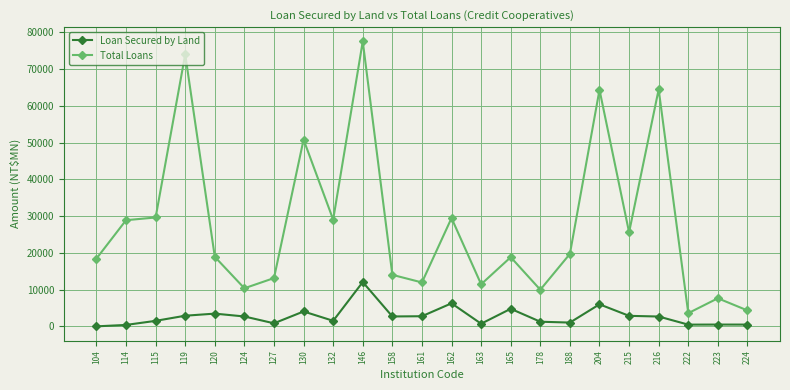

Which series has the largest total across all categories?

Total Loans